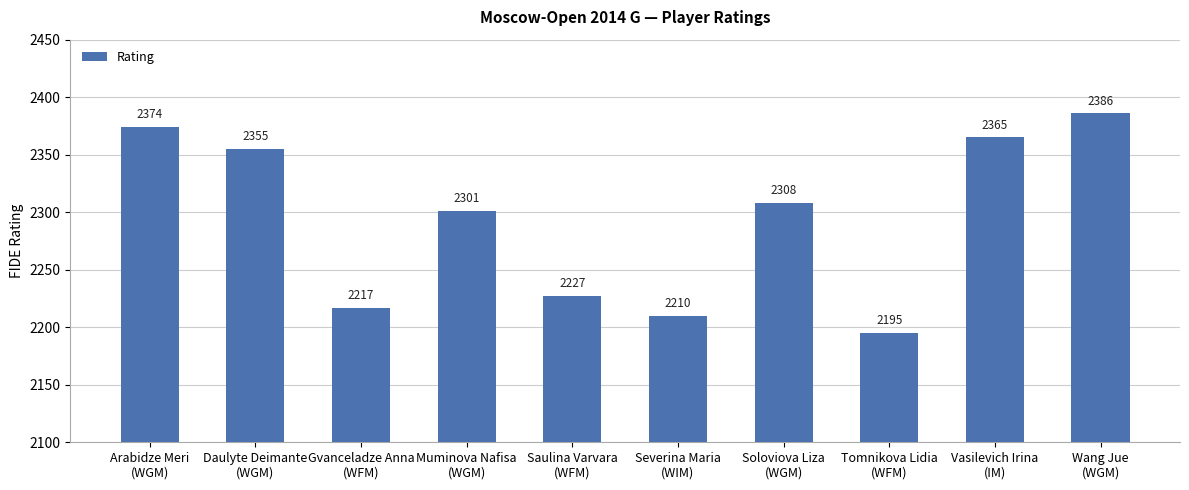

What is the difference between the maximum and second lowest values?

176